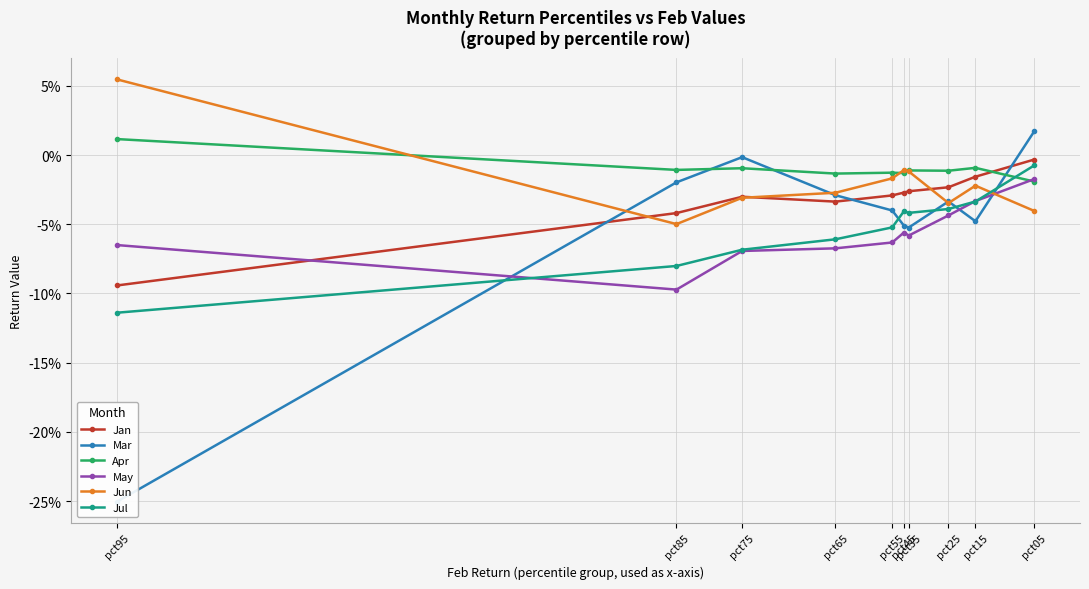

How many lines are shown in the chart?

6